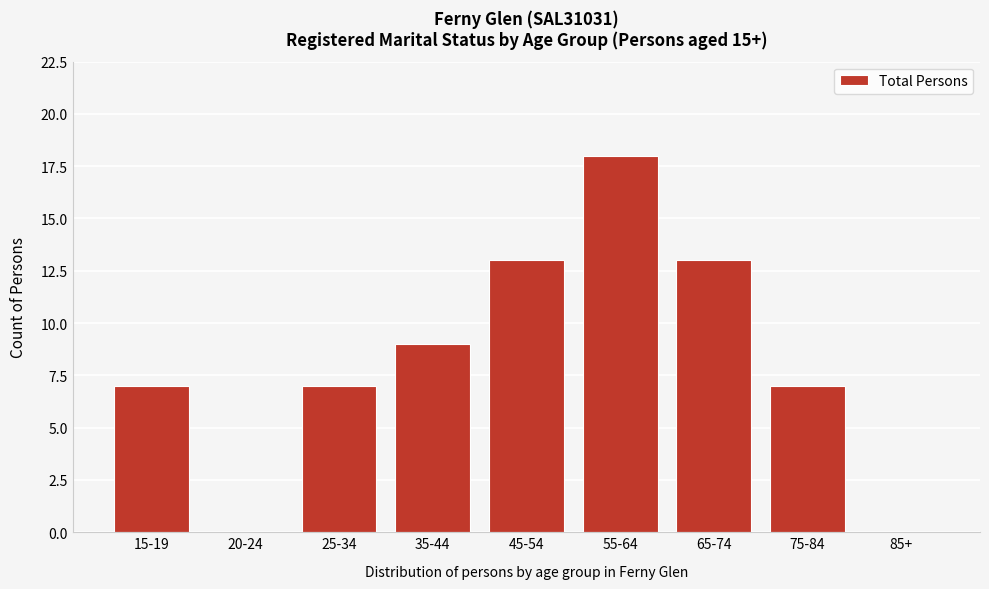

Reading right to left, what are all the values shown in this chart?

85+=0	75-84=7	65-74=13	55-64=18	45-54=13	35-44=9	25-34=7	20-24=0	15-19=7